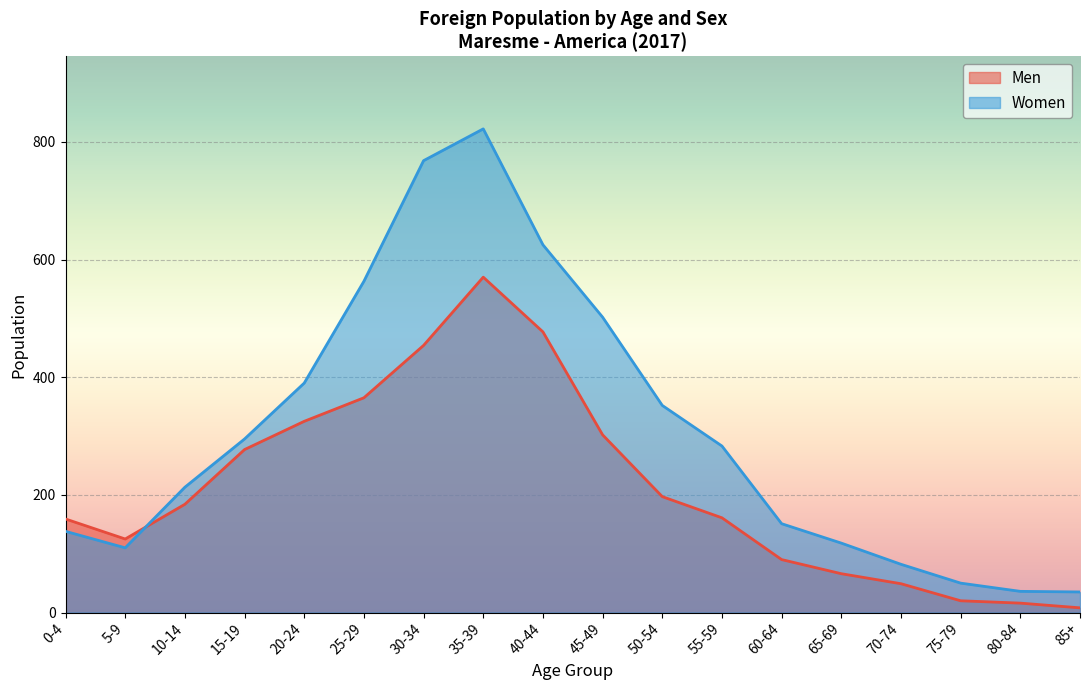

Reading left to right, what are all the values shown in this chart?

Men: 0-4=159	5-9=125	10-14=184	15-19=277	20-24=325	25-29=365	30-34=454	35-39=570	40-44=477	45-49=302	50-54=197	55-59=161	60-64=90	65-69=66	70-74=49	75-79=20	80-84=16	85+=8
Women: 0-4=138	5-9=110	10-14=213	15-19=295	20-24=390	25-29=563	30-34=768	35-39=822	40-44=625	45-49=502	50-54=352	55-59=283	60-64=151	65-69=118	70-74=82	75-79=50	80-84=36	85+=35